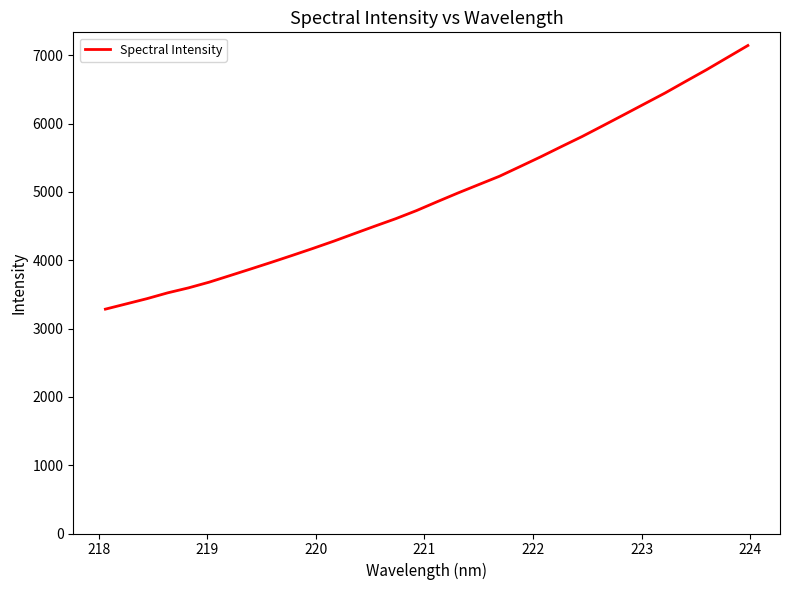

What is the maximum value shown in the chart?

7141.6